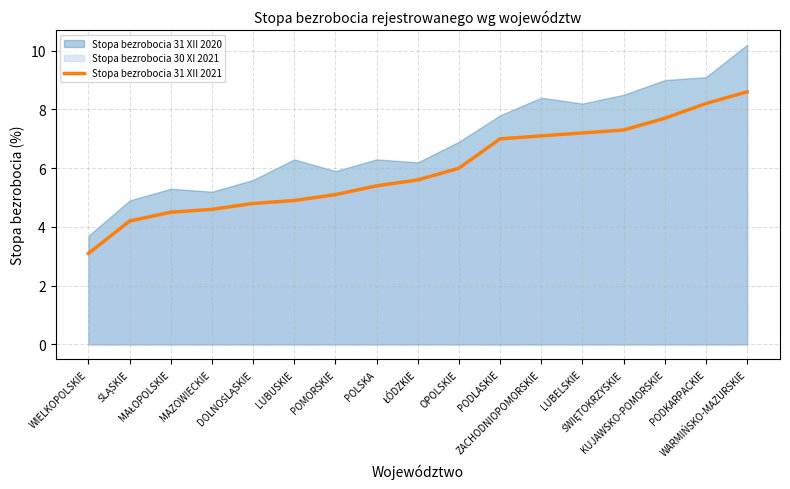

What is the value of the 11th point from the left?

7.0